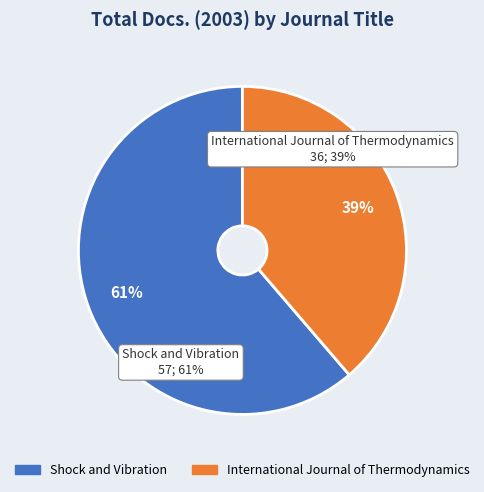

Combined, do Shock and Vibration and International Journal of Thermodynamics account for over 50%?

Yes